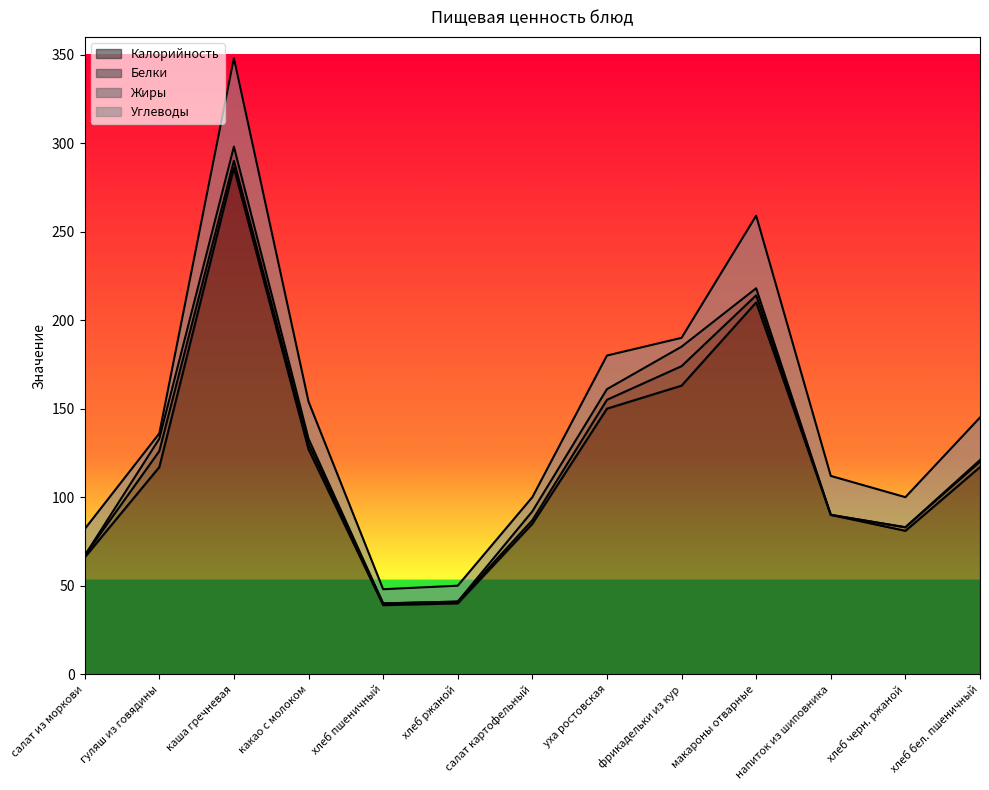

What is the average value of the Белки series?

4